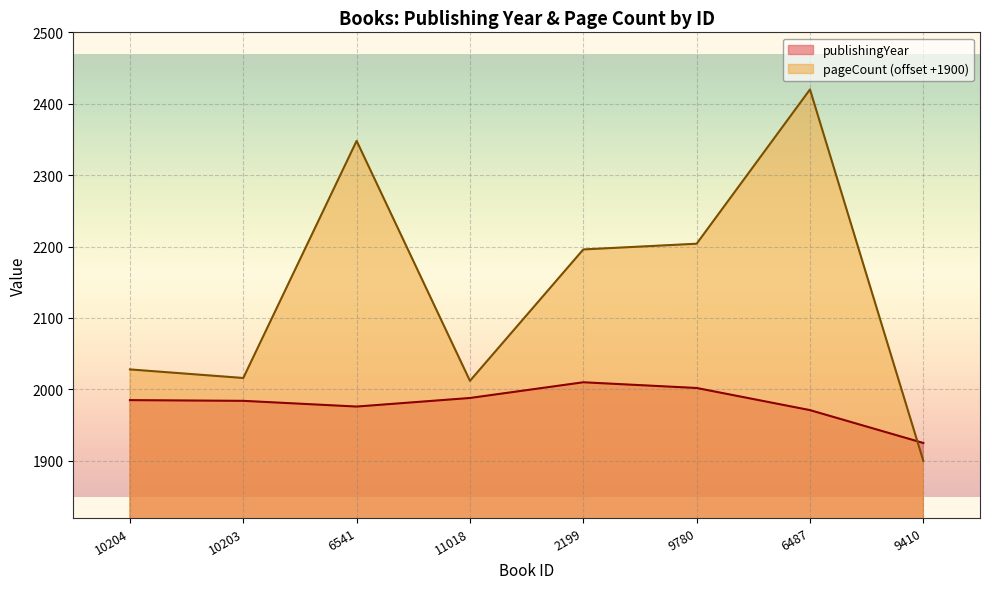

Where does the pageCount series first go above 2196?

6541